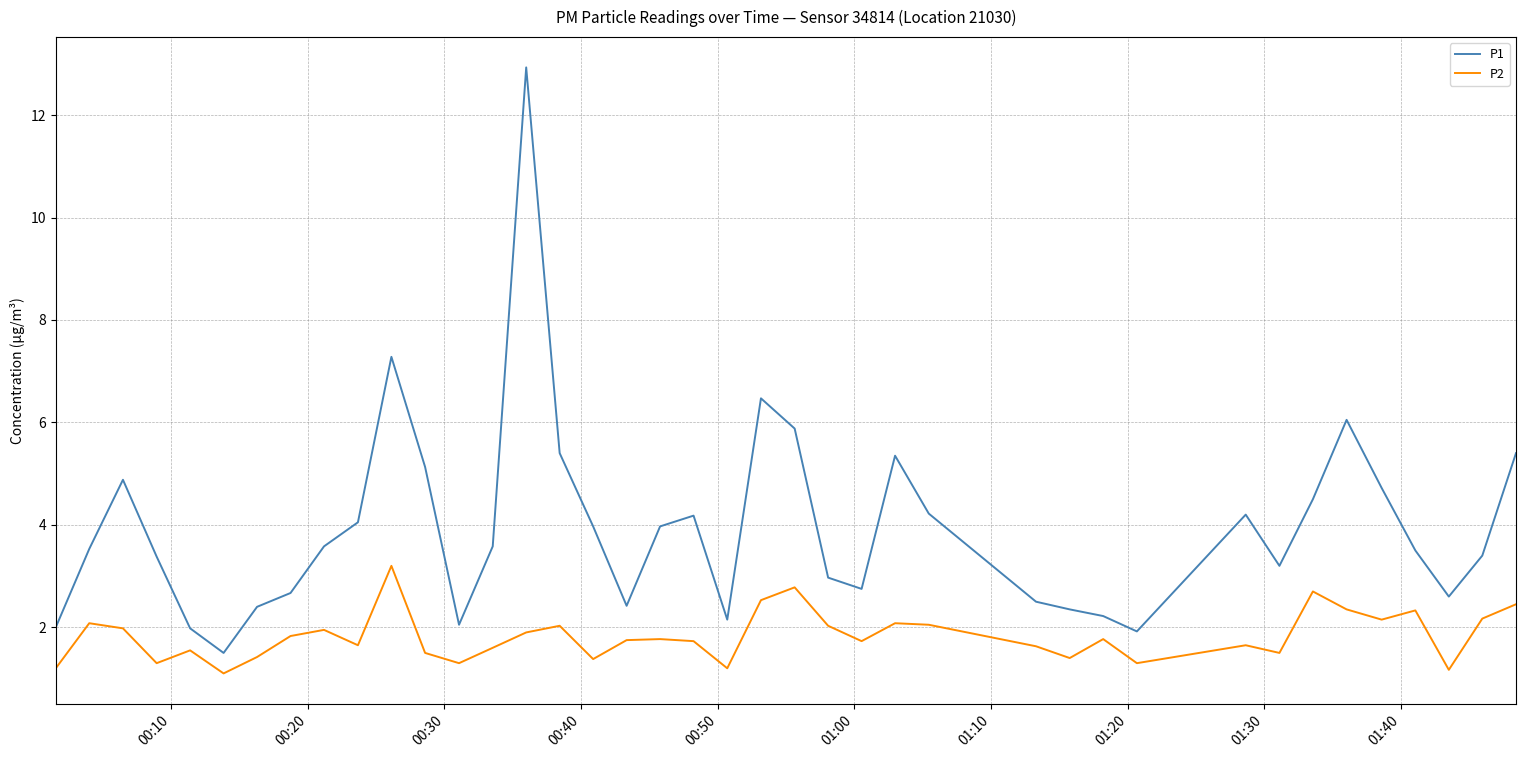

How many interior local valleys does the P1 series have?

8